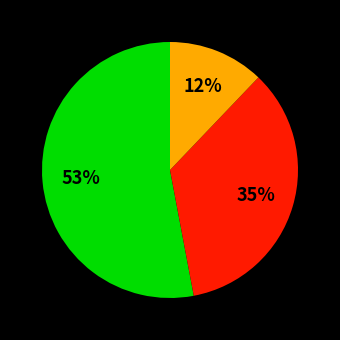

To the nearest percent, what is the difference between the largest and smallest slice percentages?

41%